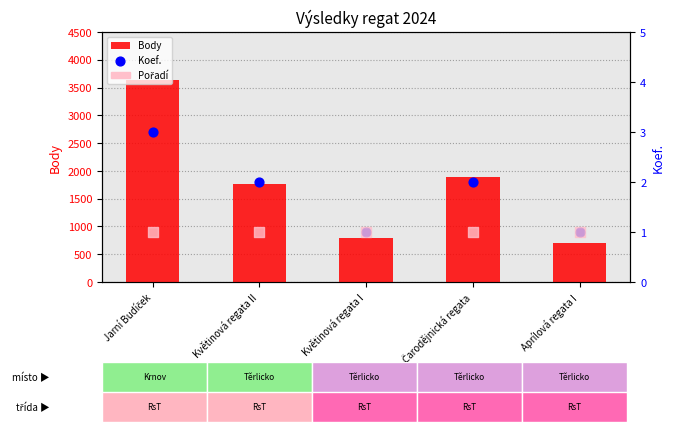

At which category is the sum across all series the highest?

Jarní Budíček